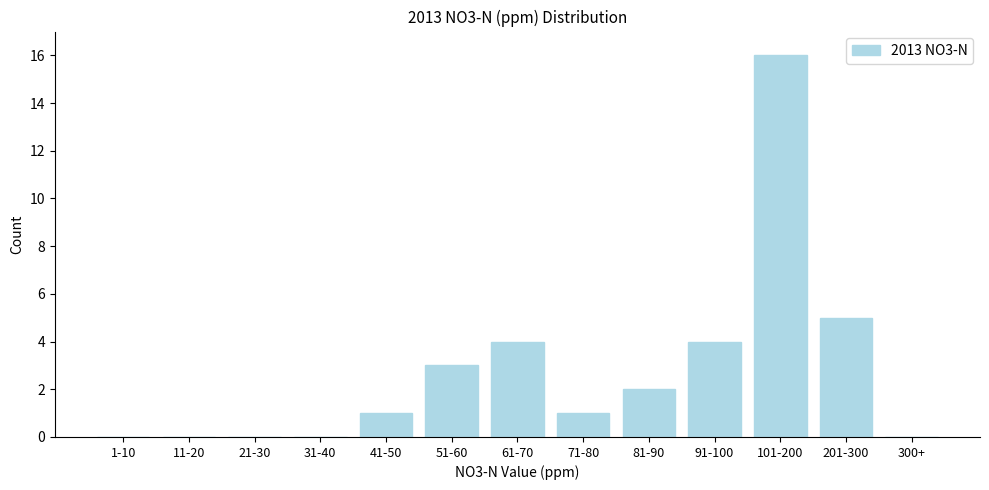

Reading right to left, what are all the values shown in this chart?

300+=0	201-300=5	101-200=16	91-100=4	81-90=2	71-80=1	61-70=4	51-60=3	41-50=1	31-40=0	21-30=0	11-20=0	1-10=0